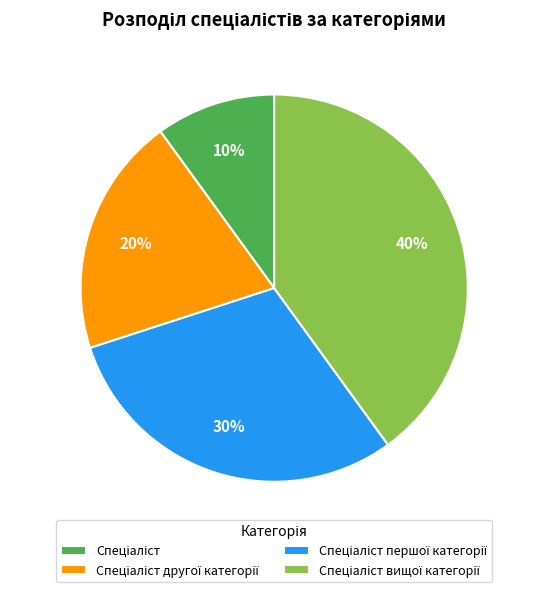

Is there any slice that represents more than half of the pie?

No